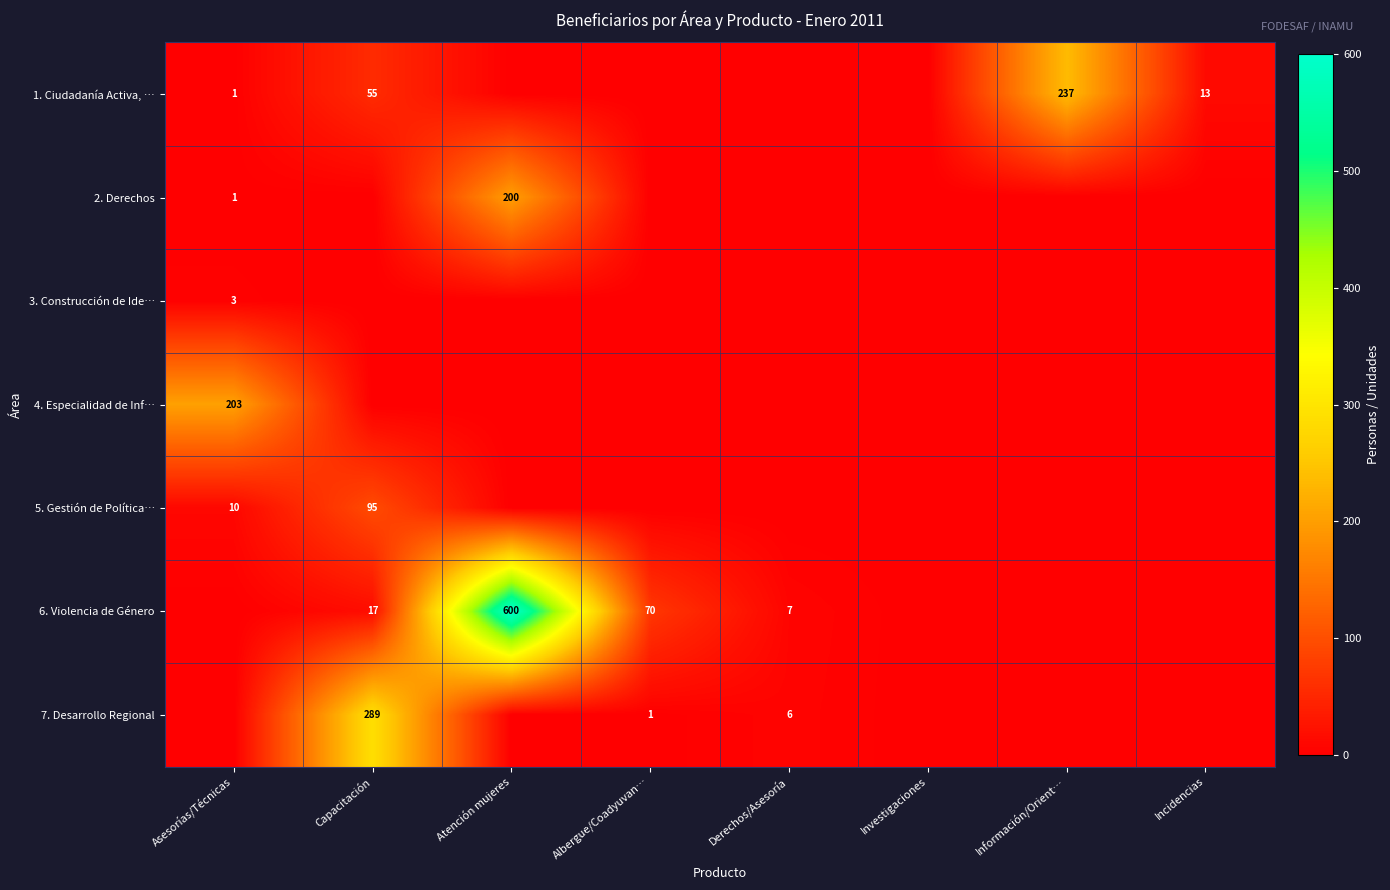

What is the total value across all series at Capacitación?

456